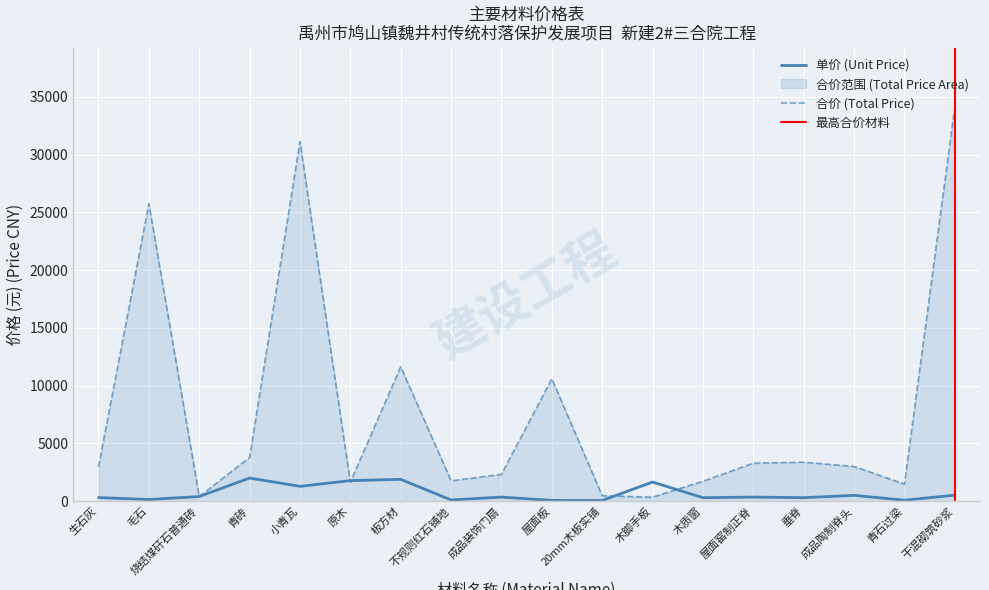

True or false: 合价 (Total Price) has more than 0 points higher than both neighbors.

True